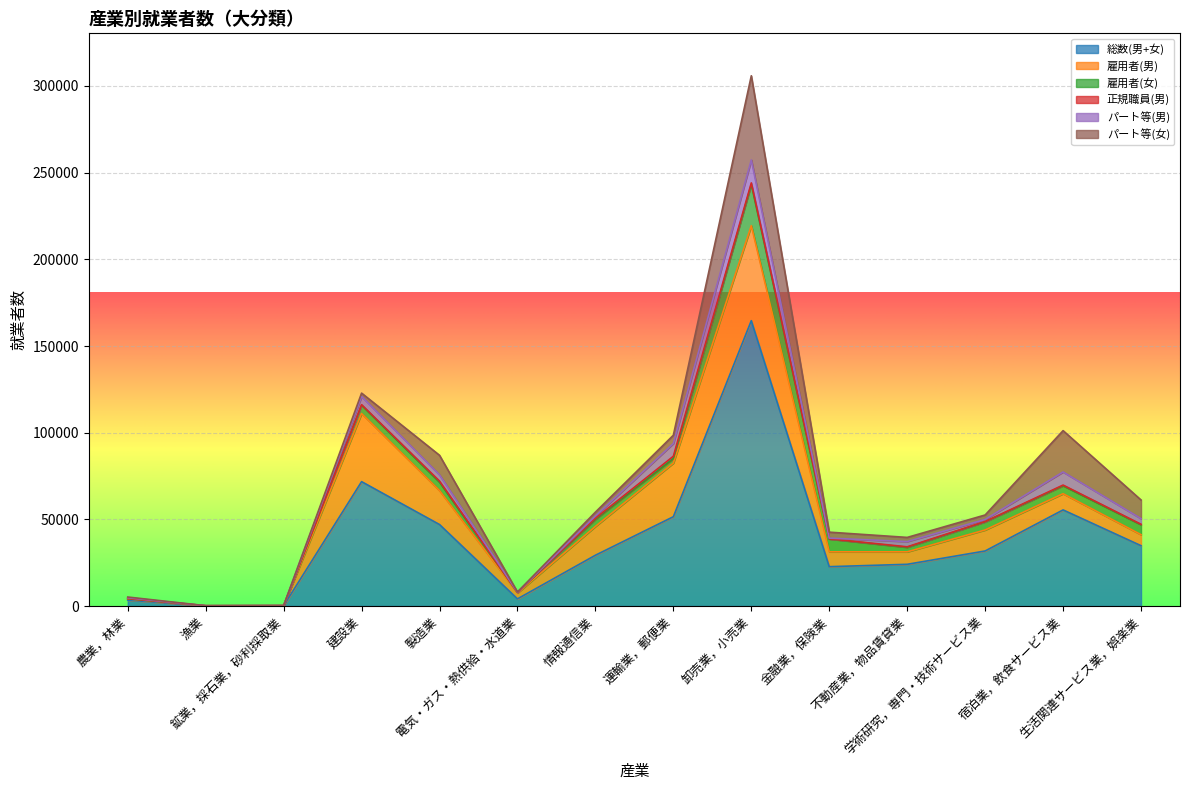

Which label corresponds to the largest value in the chart?

卸売業，小売業